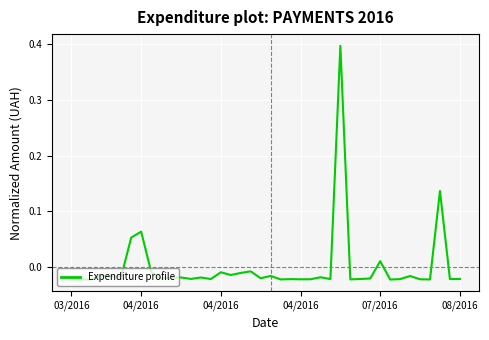

Count the number of values greater than 0.

5